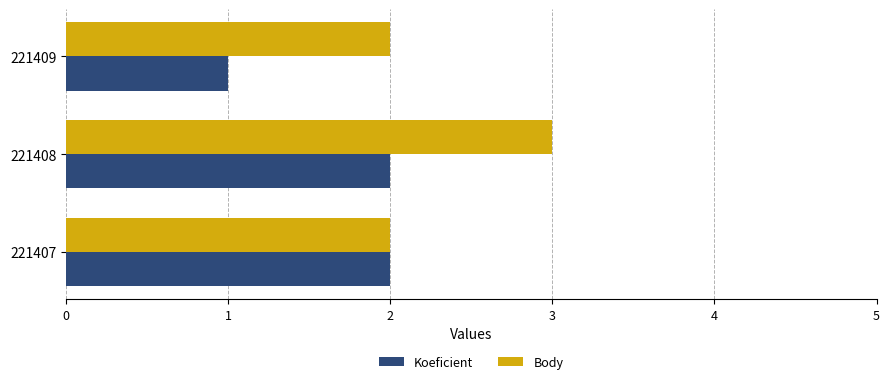

What is the sum of the Koeficient values at 221407 and 221408?

4